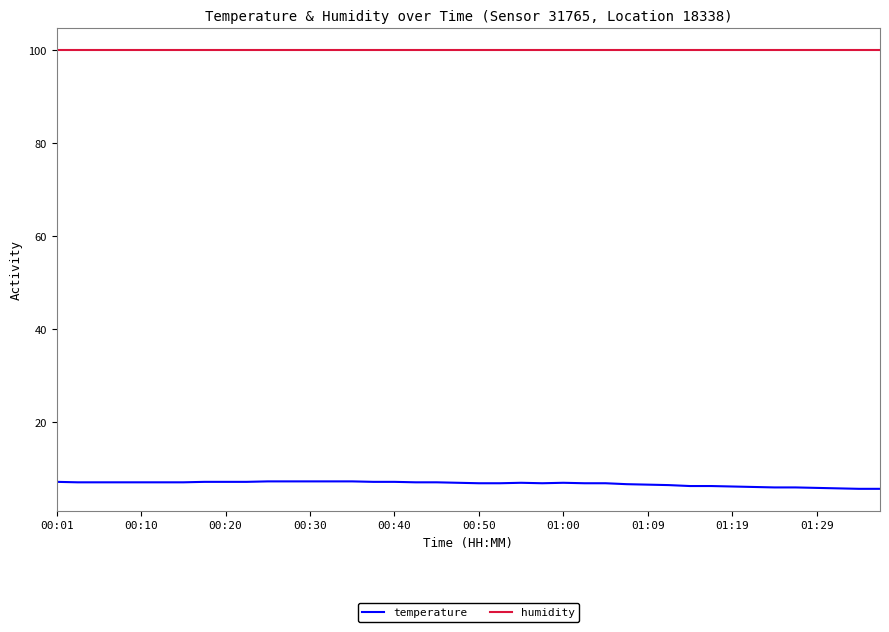

Which series has the largest total across all categories?

humidity